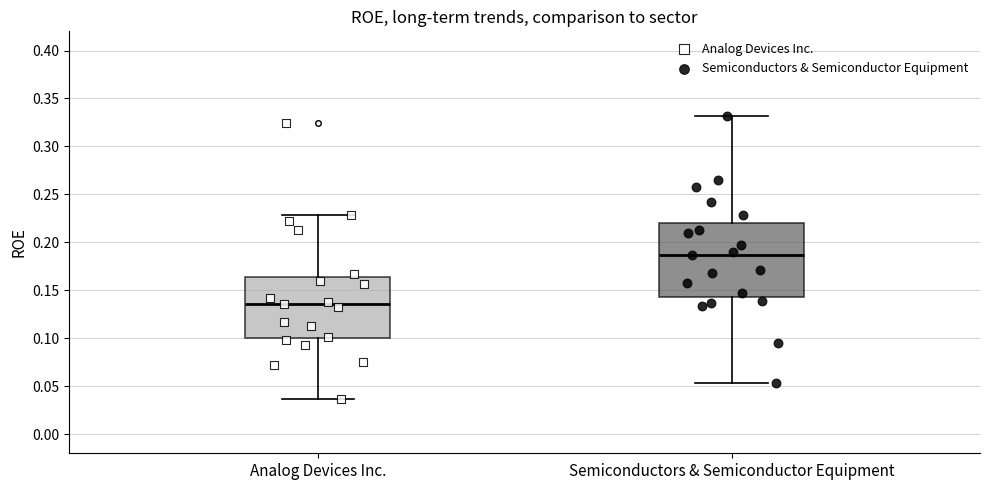

Which box is the tallest, from its lower edge to its upper edge?

Semiconductors & Semiconductor Equipment